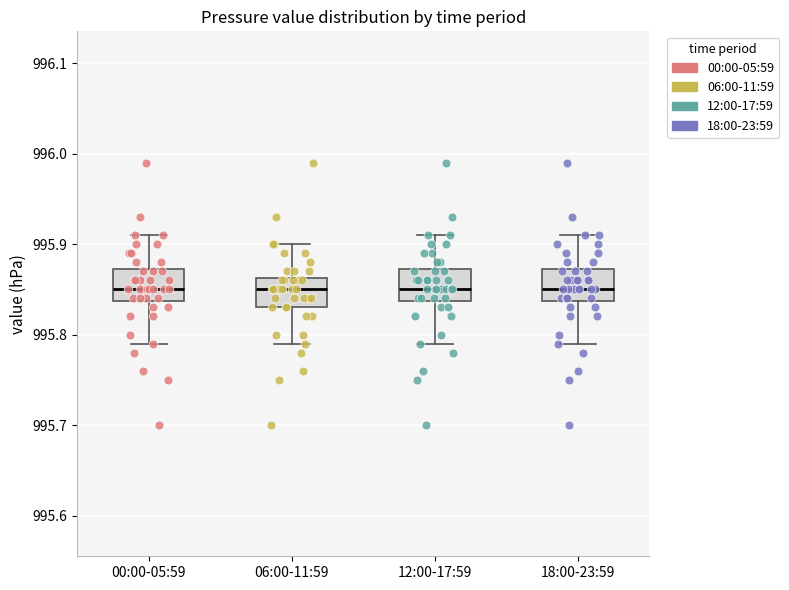

Where does the lower whisker of the box for 12:00-17:59 end on the y-axis? The values are not printed on the chart, so give them approximately, as read against the axis.

995.79